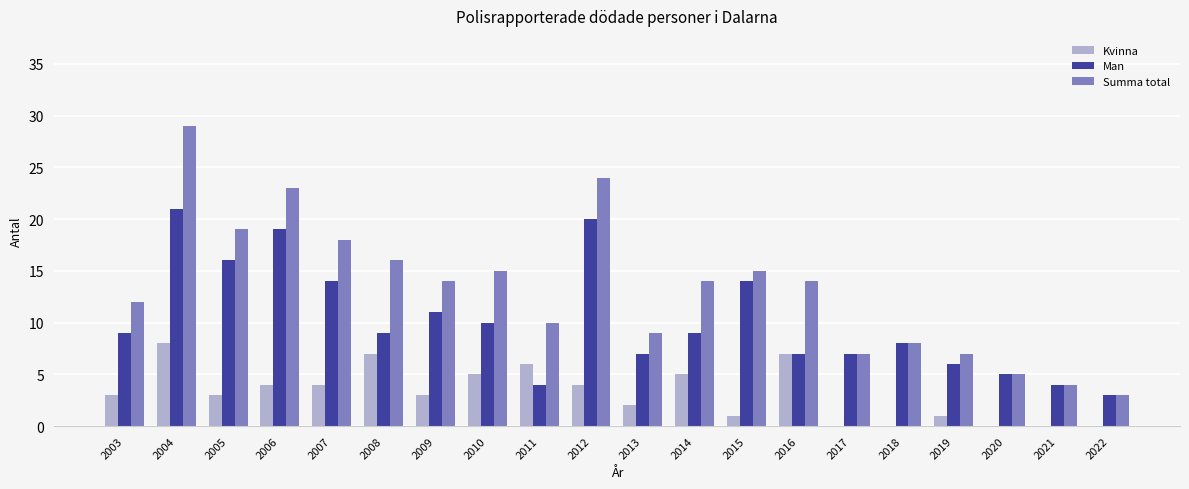

What is the maximum value for Summa total?

29